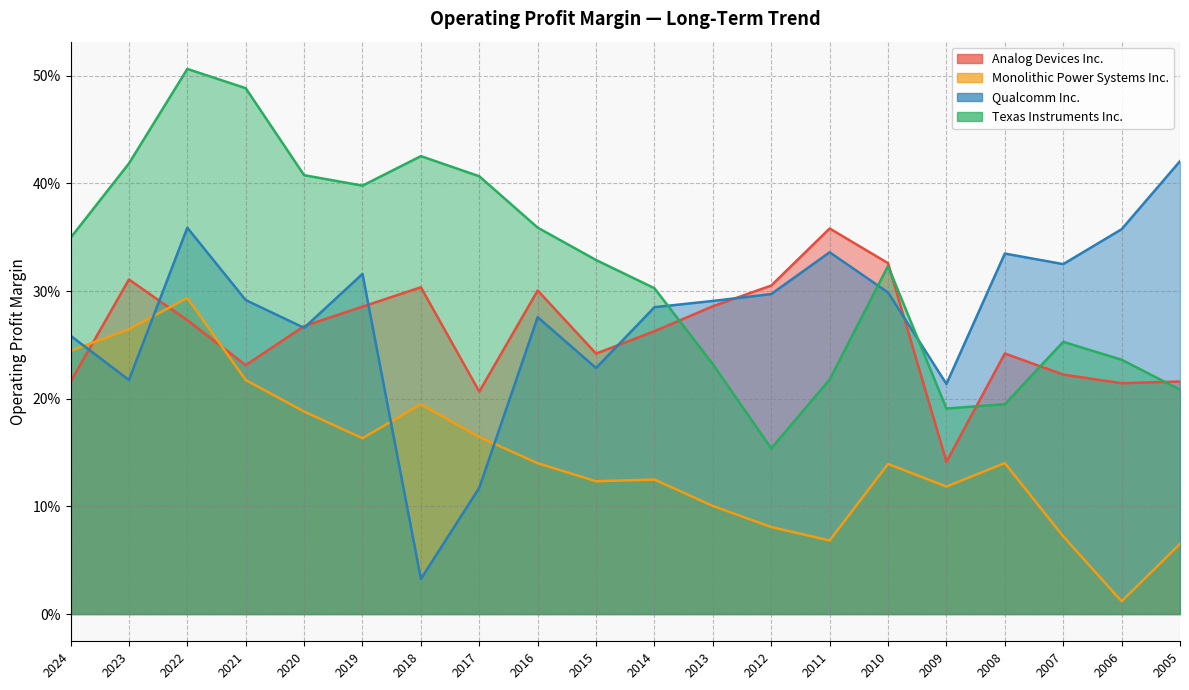

What are all the series names shown in the legend?

Analog Devices Inc., Monolithic Power Systems Inc., Qualcomm Inc., Texas Instruments Inc.